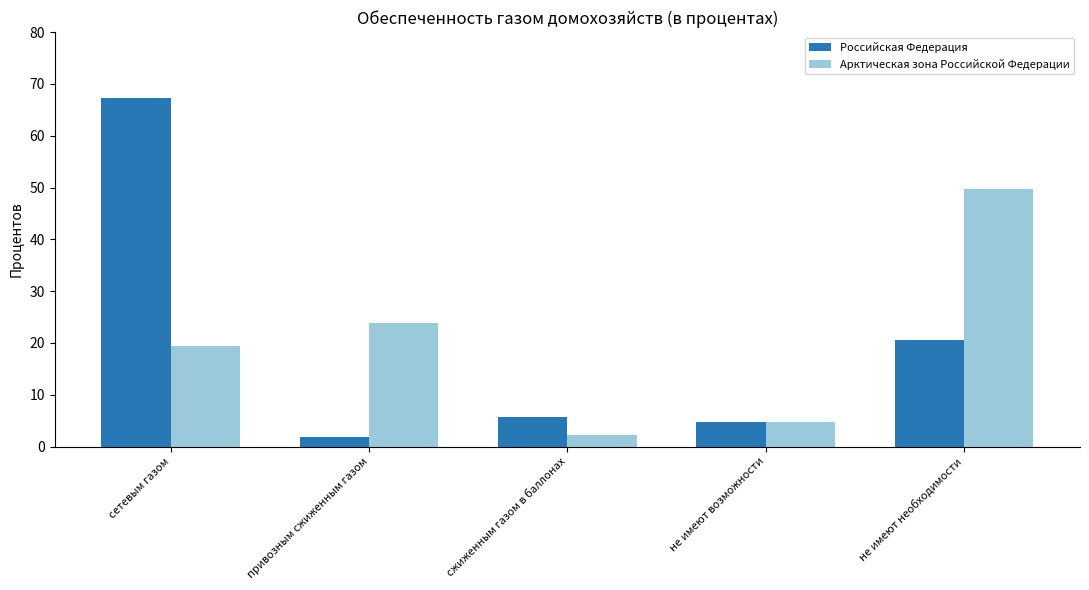

Rank the series at привозным сжиженным газом from highest to lowest value.

Арктическая зона Российской Федерации, Российская Федерация